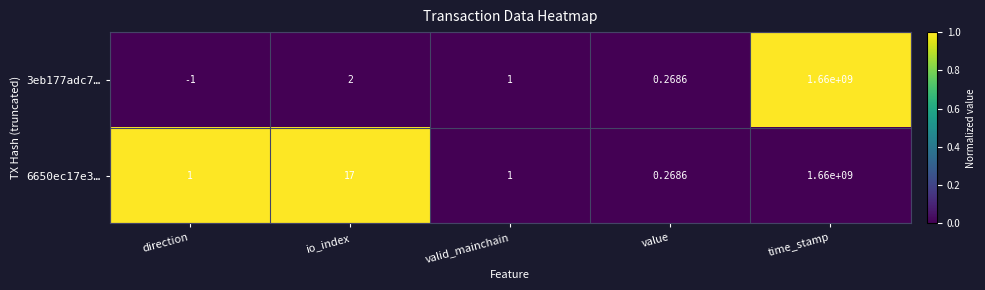

How many categories are shown in the chart?

5